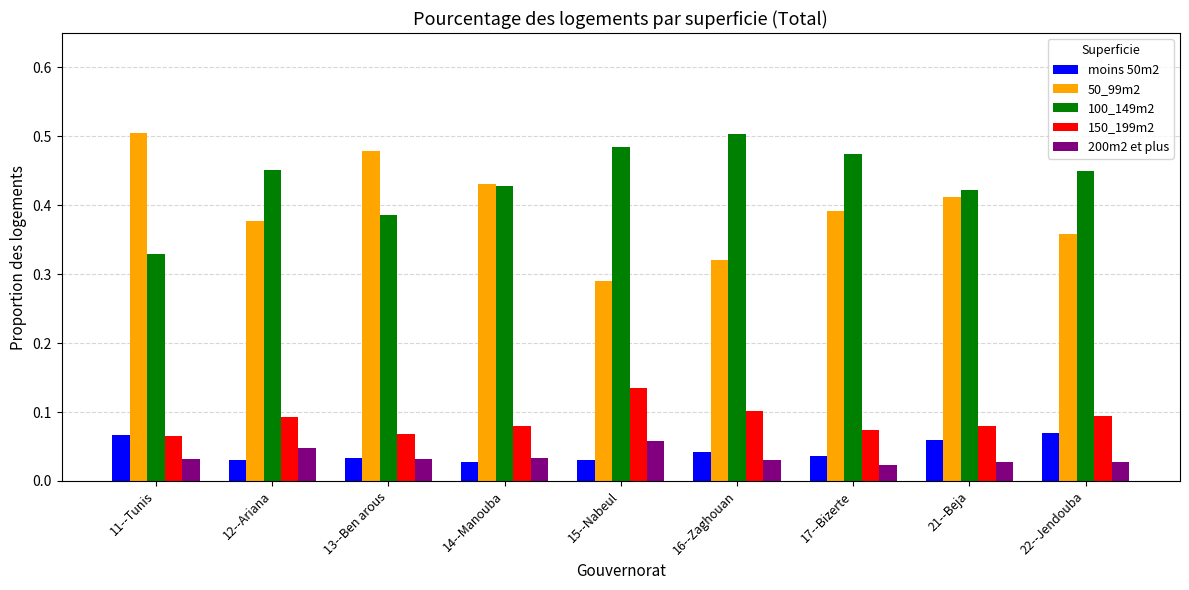

Which series has the largest range (max minus min)?

50_99m2